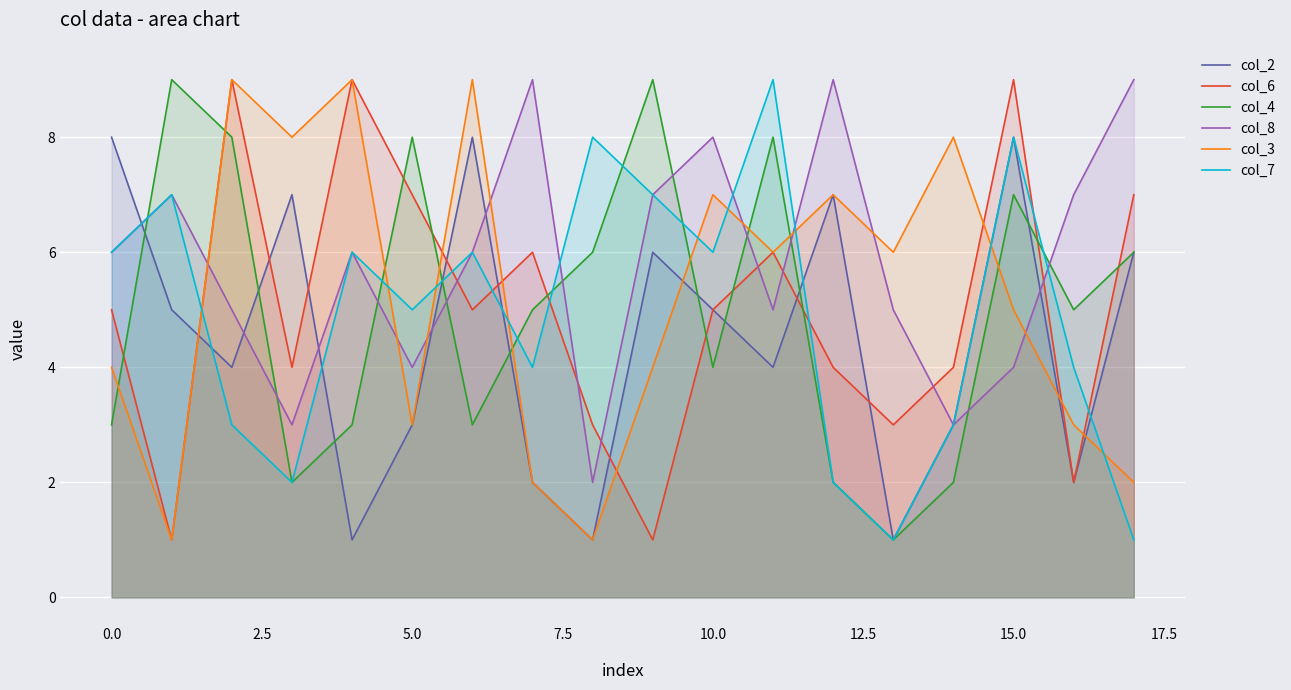

After their last crossing, which series has the higher values: col_8 or col_4?

col_8